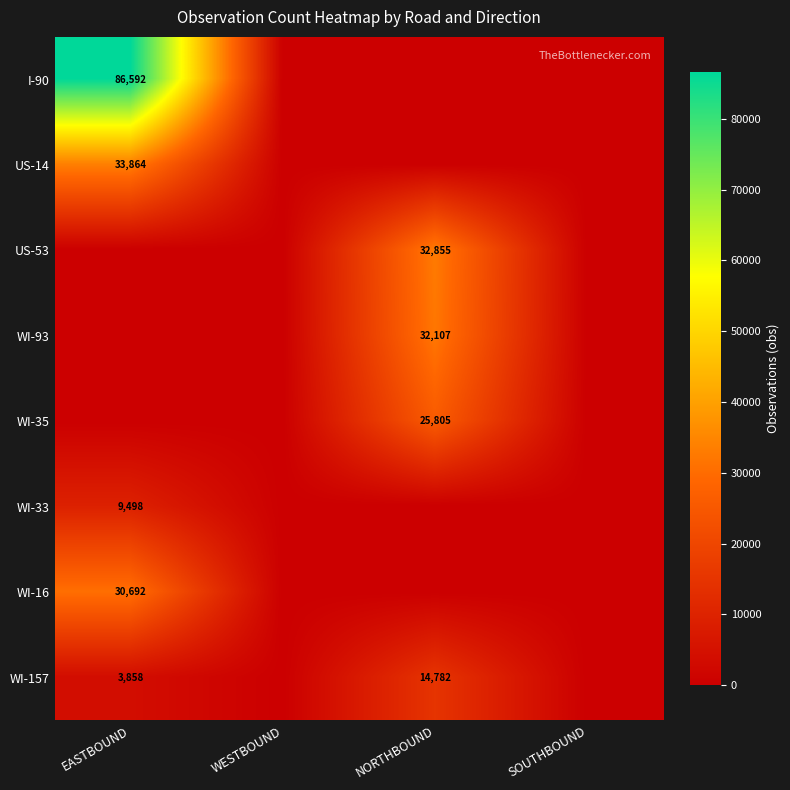

The WI-33 series shows 9498 at EASTBOUND. True or false?

True